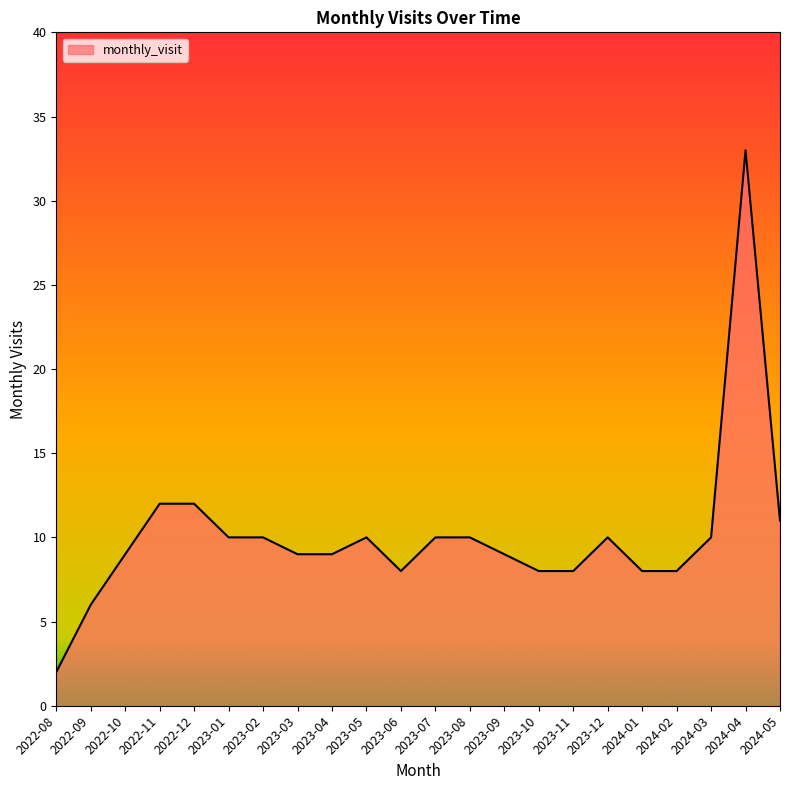

What is the change in value from 2022-10 to 2023-07?

+1